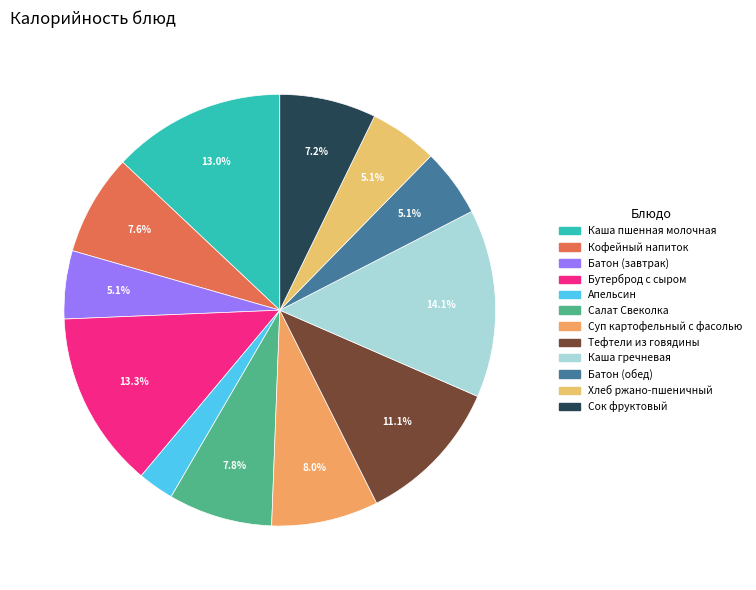

Is there a majority slice in this chart?

No